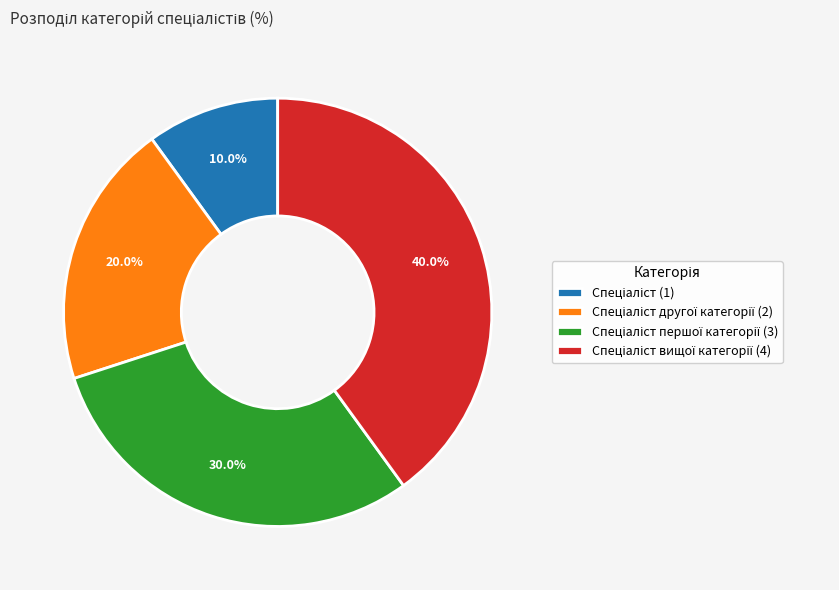

Is there a majority slice in this chart?

No